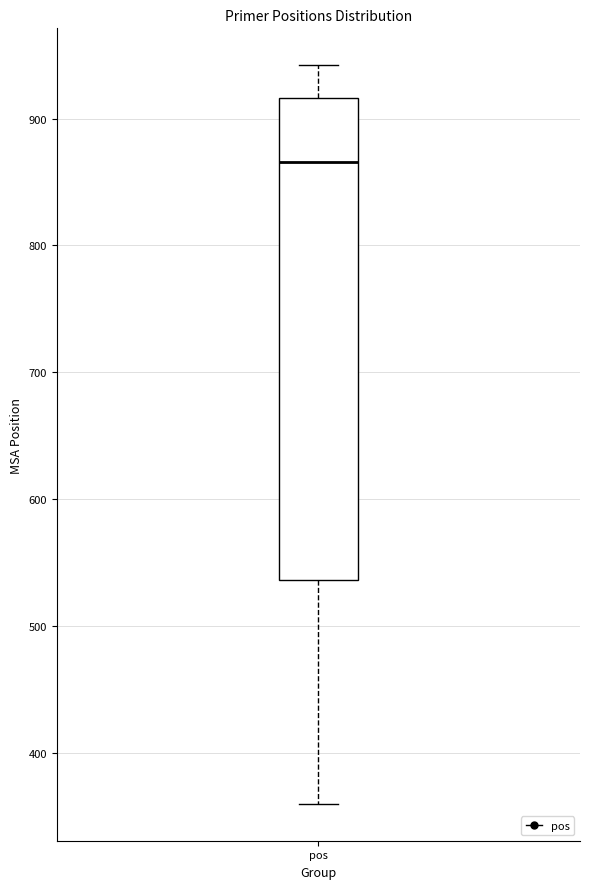

Read this box plot against the y-axis: the position of the median line, the range covered by the box, and the ends of both whiskers. The values are not printed on the chart, so give them approximately, as read against the axis.

median 870, box 540 to 920, whiskers 360 to 940